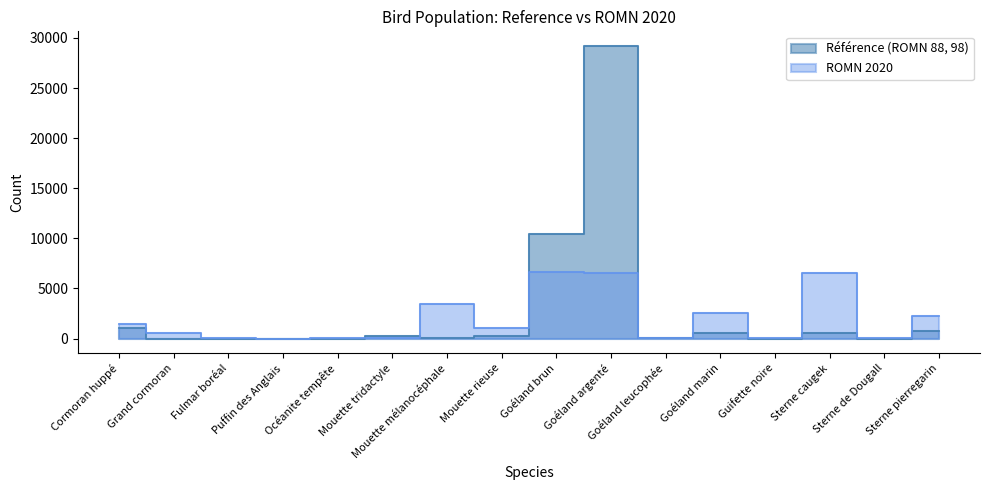

Reading left to right, transcribe all the data shown in this chart.

Référence (ROMN 88, 98): 1090	0	8	4	8	228	88	211	10475	29198	25	583	0	538	1	770
ROMN 2020: 1474	549	32	1	19	22	3472	1104	6680	6538	12	2577	14	6592	31	2215